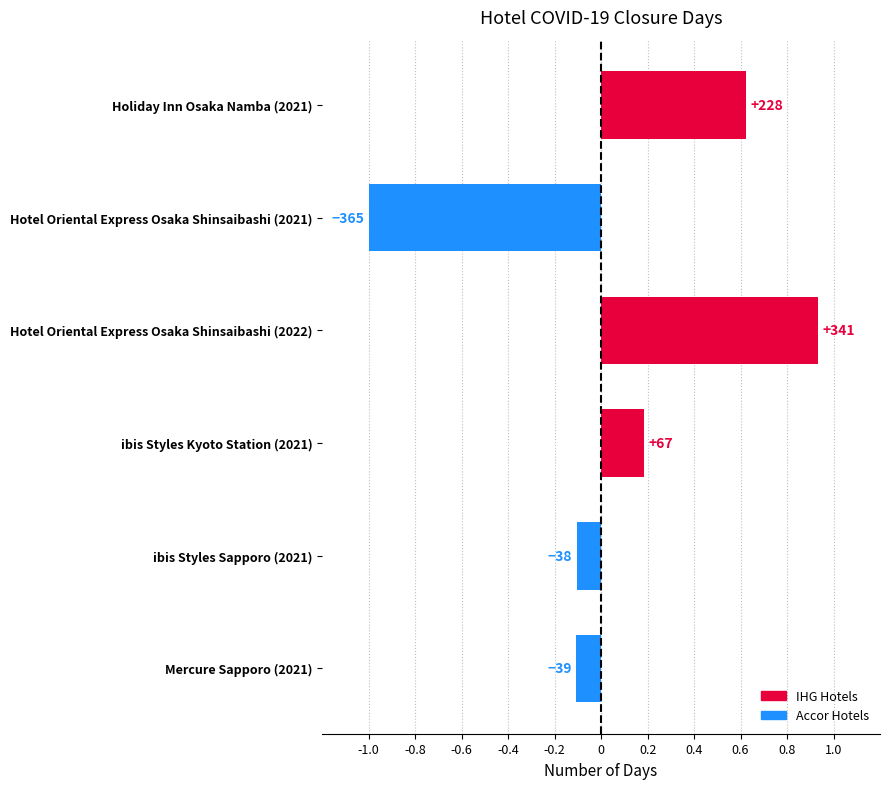

How many bars are there in total?

6